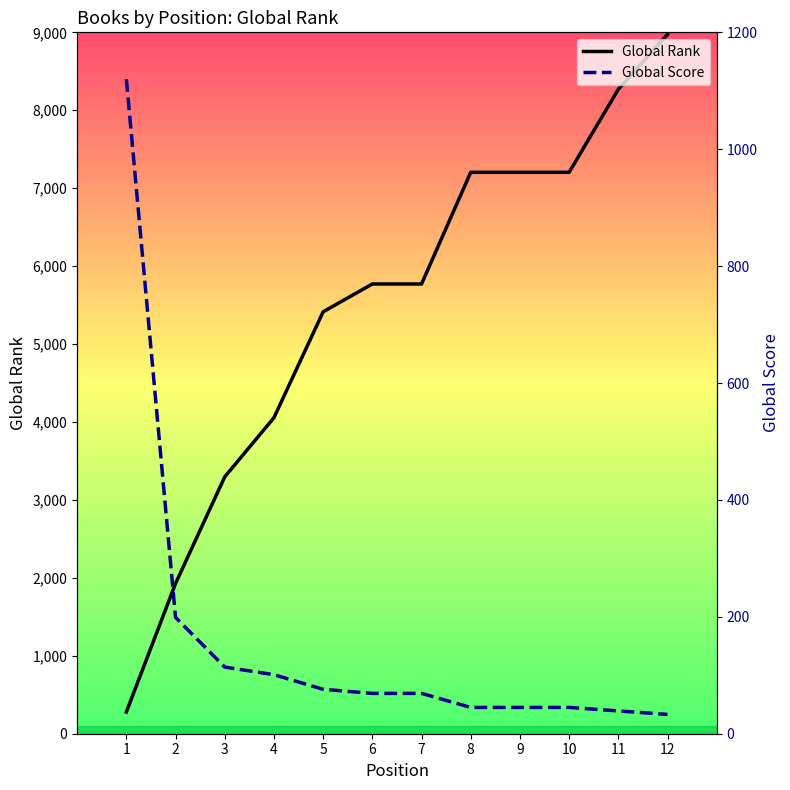

How many data points in Global Score are less than 69?

5